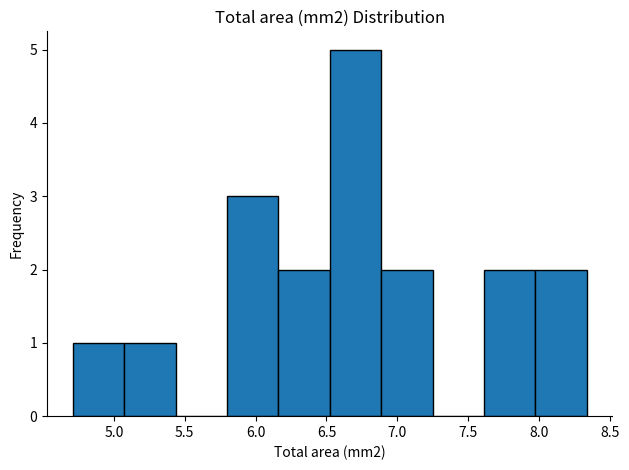

Reading left to right, list every bar in this chart as the range it spans on the x-axis followed by its height. Neither the bar edges nor the heights are printed on the chart, so give them approximately, as read against the axes.

4.70 to 5.05: 1
5.05 to 5.45: 1
5.45 to 5.80: 0
5.80 to 6.15: 3
6.15 to 6.50: 2
6.50 to 6.90: 5
6.90 to 7.25: 2
7.25 to 7.60: 0
7.60 to 7.95: 2
7.95 to 8.35: 2